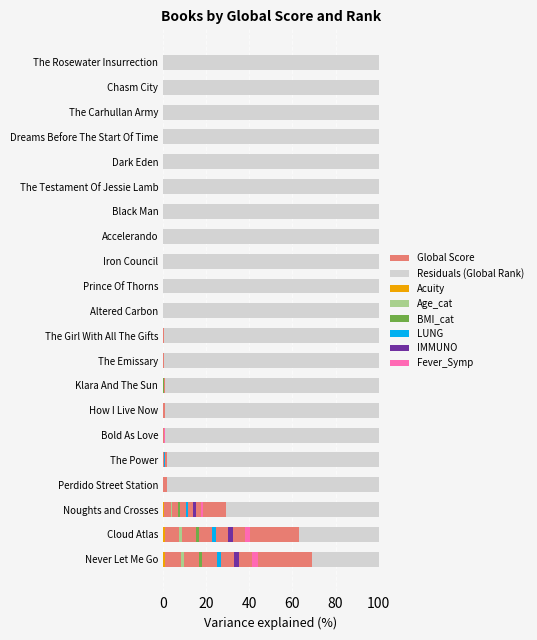

Between The Rosewater Insurrection and The Emissary, which is larger?

The Emissary